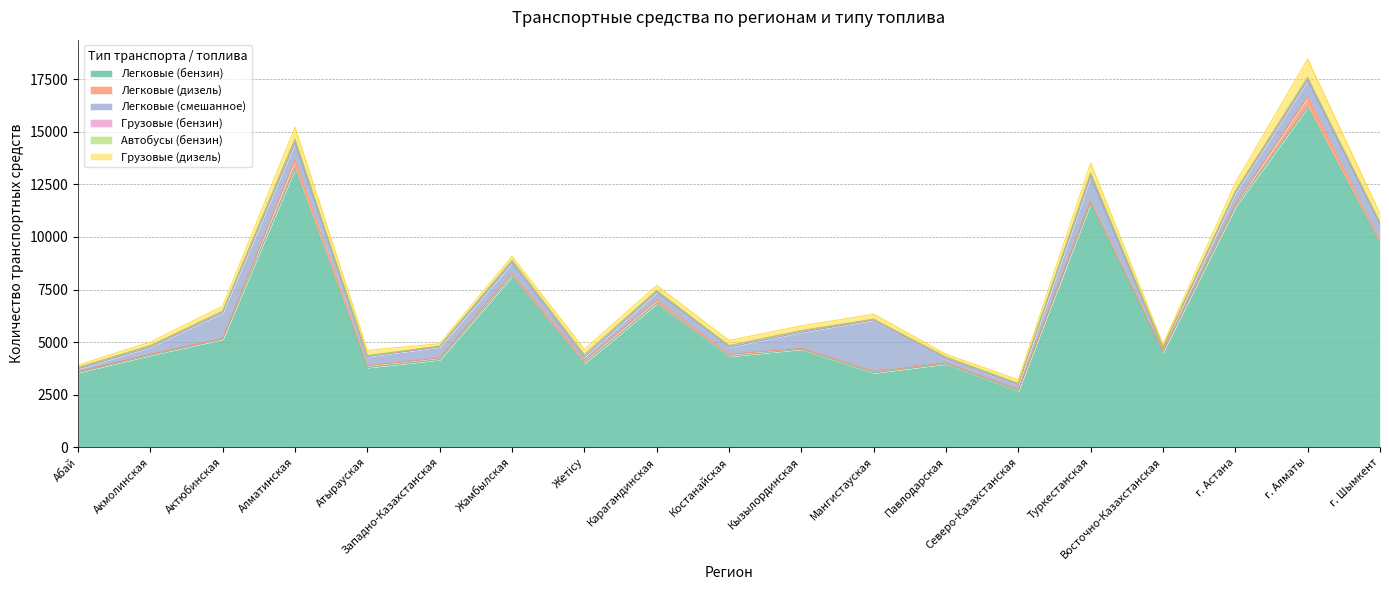

Reading left to right, list all the values displayed in this chart.

Легковые (бензин): 3553	4372	5139	13243	3789	4160	8127	3981	6833	4321	4658	3533	3964	2693	11609	4520	11427	16166	9697
Легковые (дизель): 40	53	31	415	85	80	128	122	150	92	46	62	39	43	102	74	113	488	127
Легковые (смешанное): 132	337	1234	827	438	527	515	185	394	351	763	2457	203	240	1180	123	552	799	797
Грузовые (бензин): 54	61	48	127	23	22	101	99	51	60	62	19	60	46	104	42	54	101	39
Автобусы (бензин): 19	14	21	44	26	24	29	12	28	15	25	23	30	11	61	21	29	42	48
Грузовые (дизель): 108	165	236	555	246	111	175	256	234	238	221	231	126	173	462	116	391	866	391